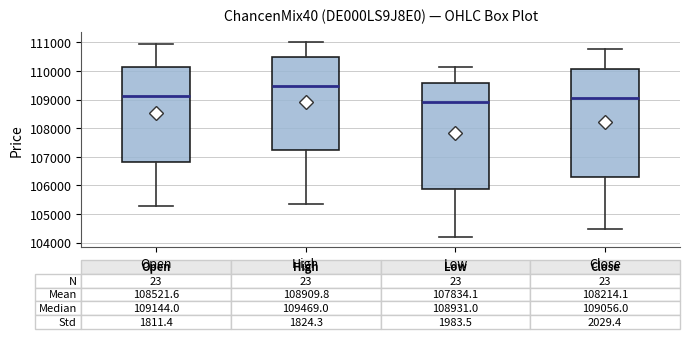

Which box has the lowest median line?

Low